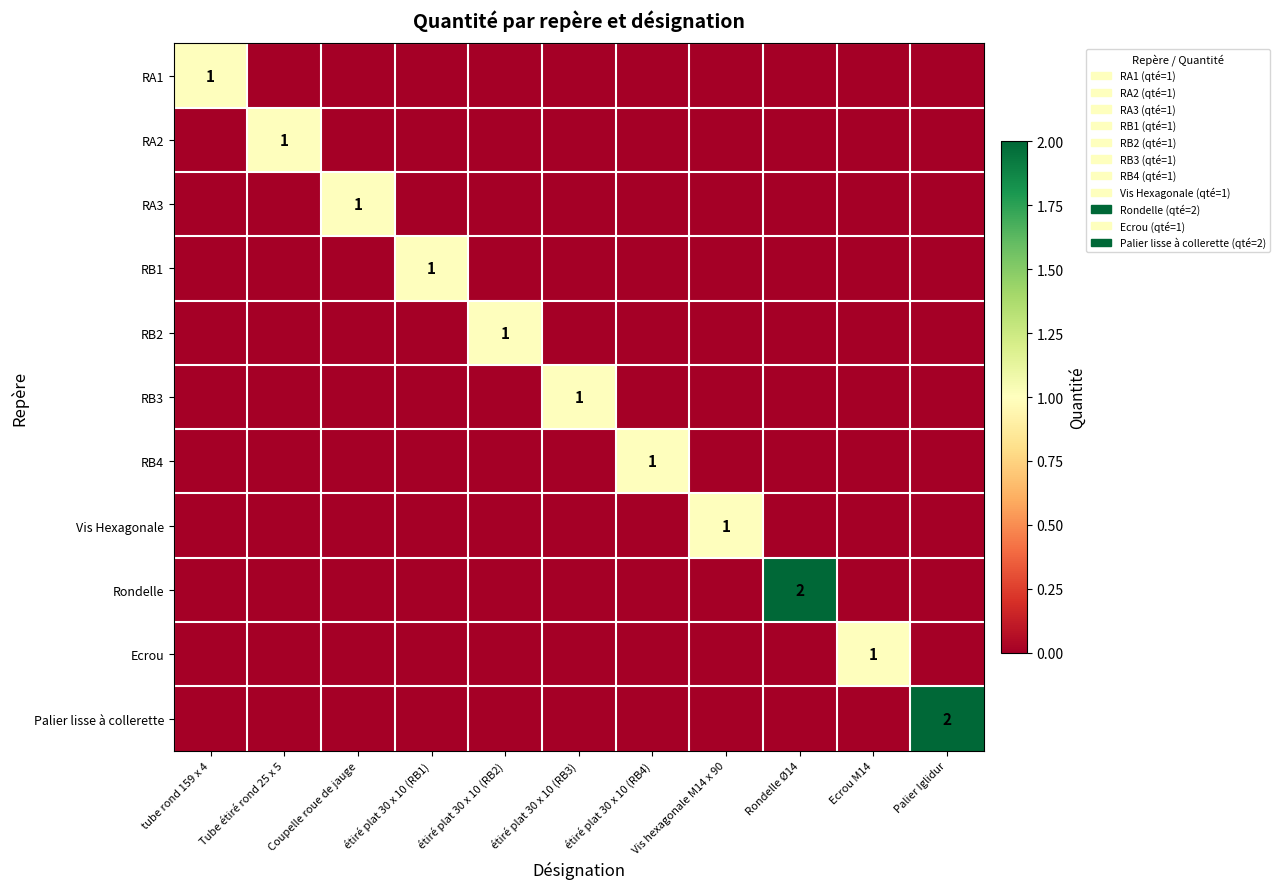

What is the greatest value displayed?

2